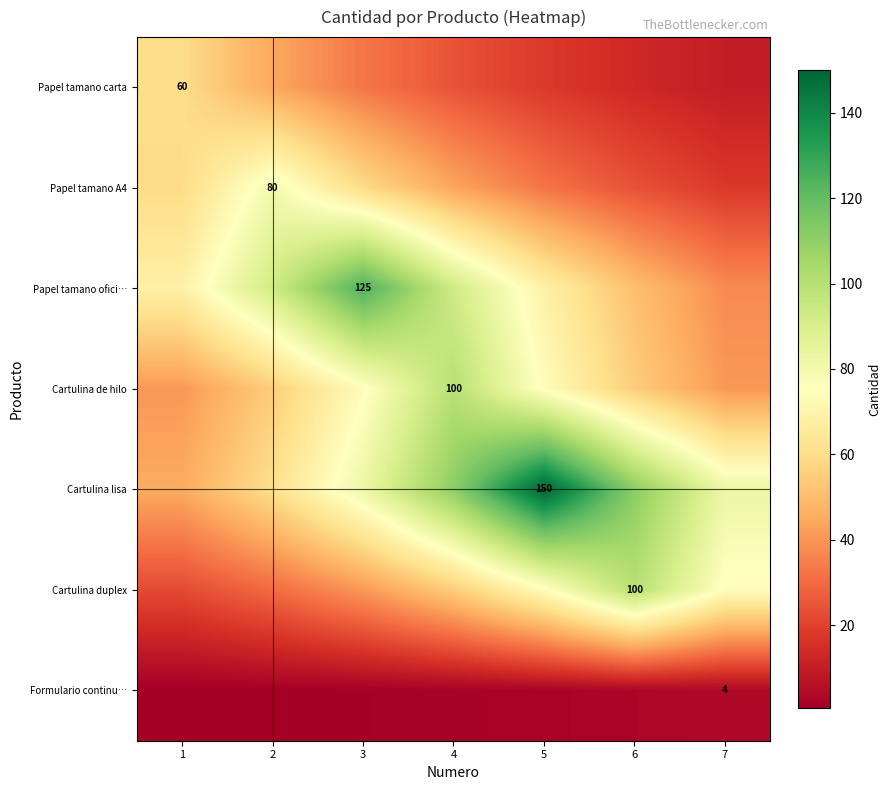

What is the smallest value displayed?

0.7